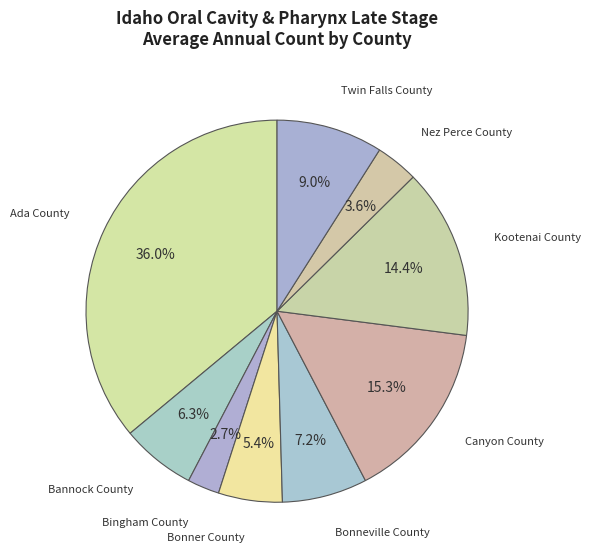

To the nearest percent, what percentage of the pie is Bingham County?

3%